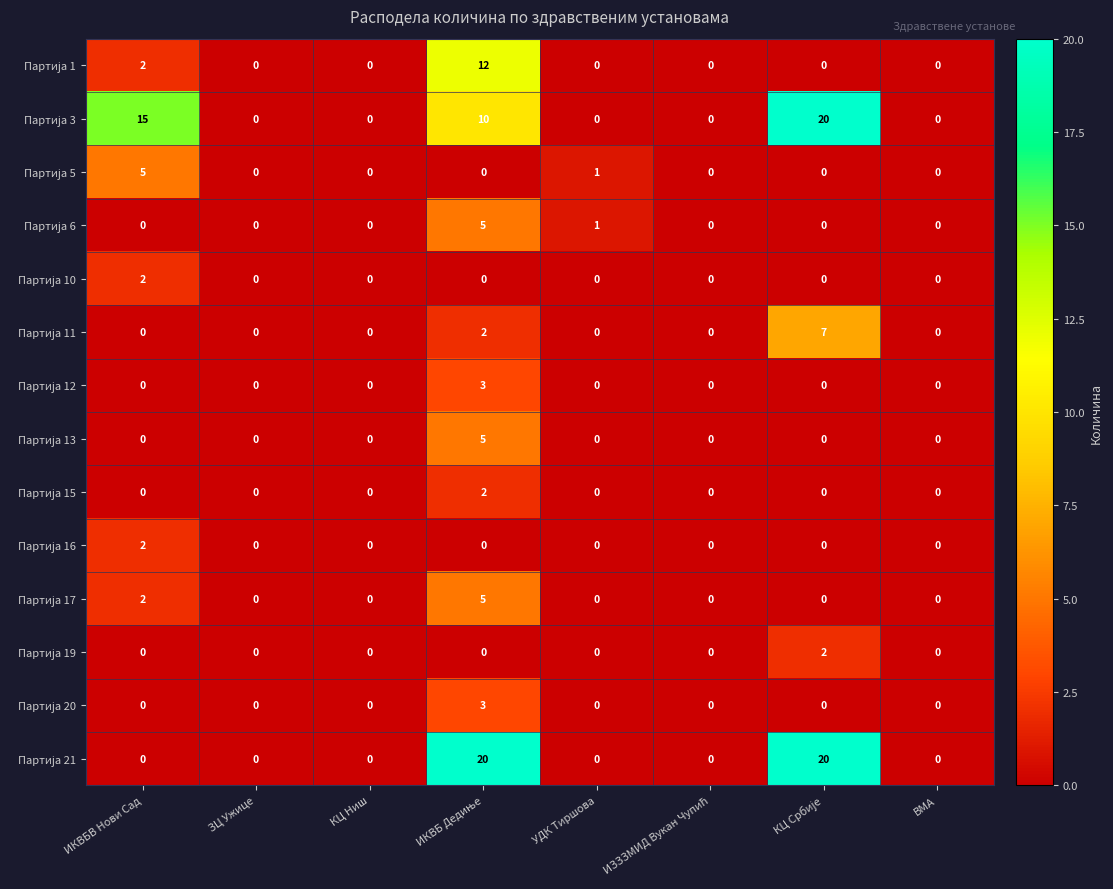

What is the maximum value shown in the chart?

20